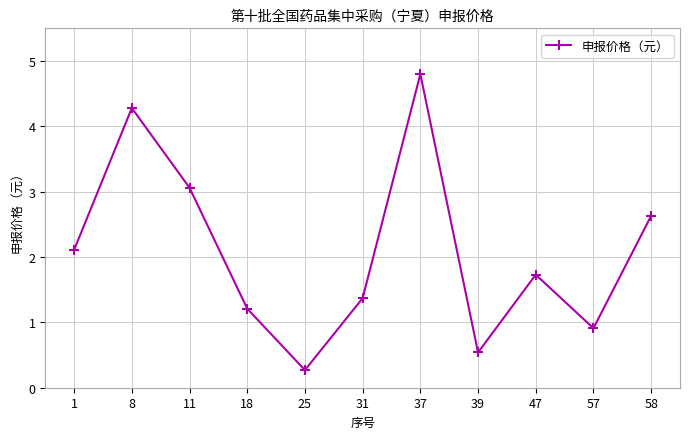

Between 1 and 37, which is larger?

37